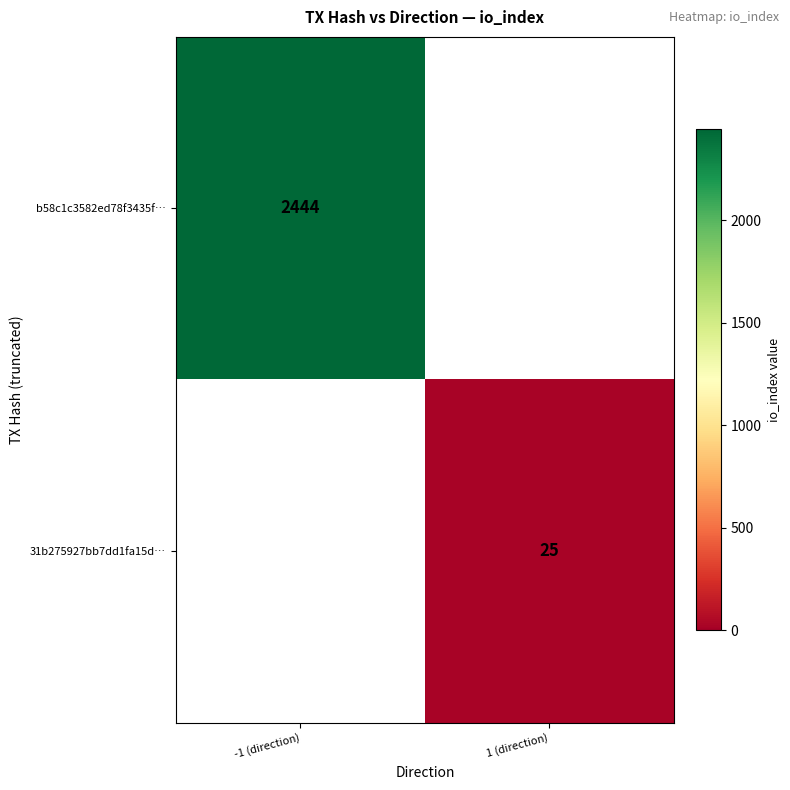

Count the number of categories in the chart.

2